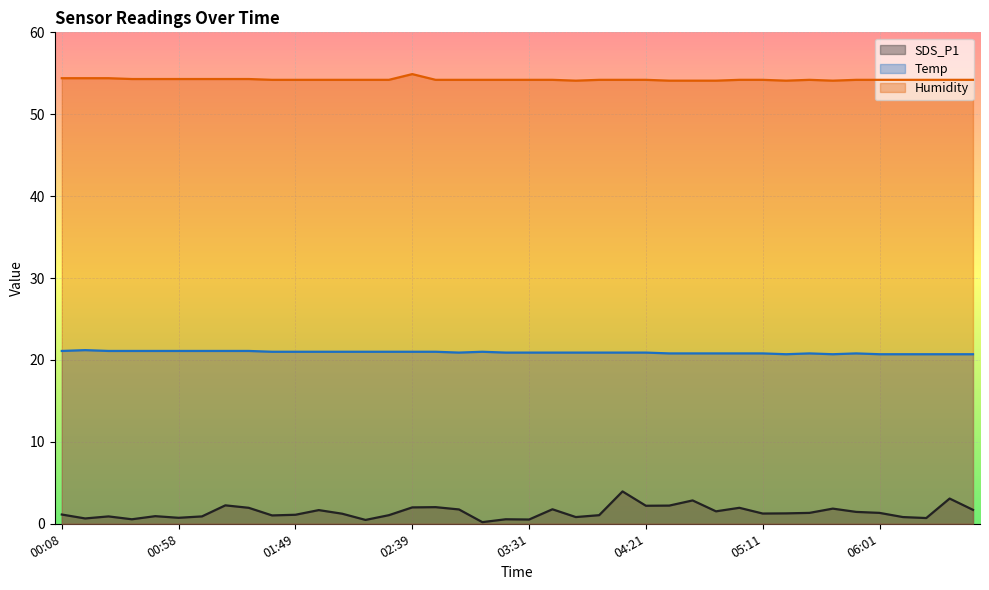

True or false: Humidity and SDS_P1 cross at least once.

False